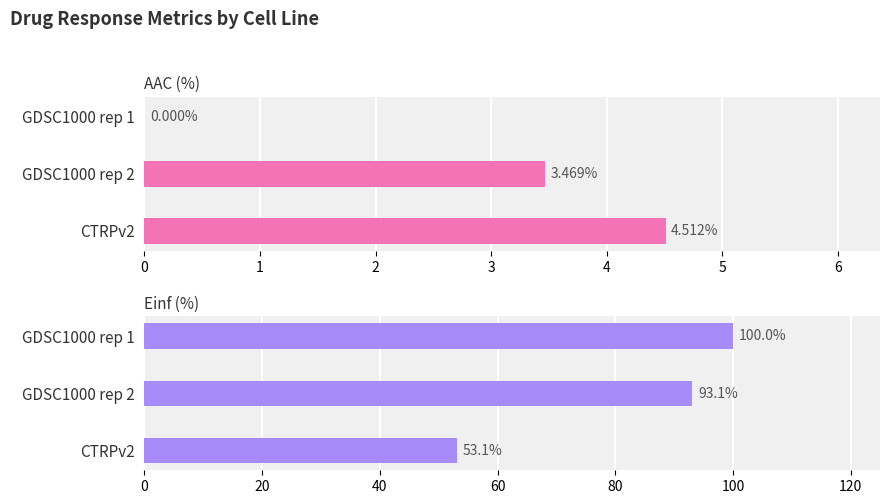

Rank the categories by AAC (%) value from highest to lowest.

CTRPv2, GDSC1000 rep 2, GDSC1000 rep 1